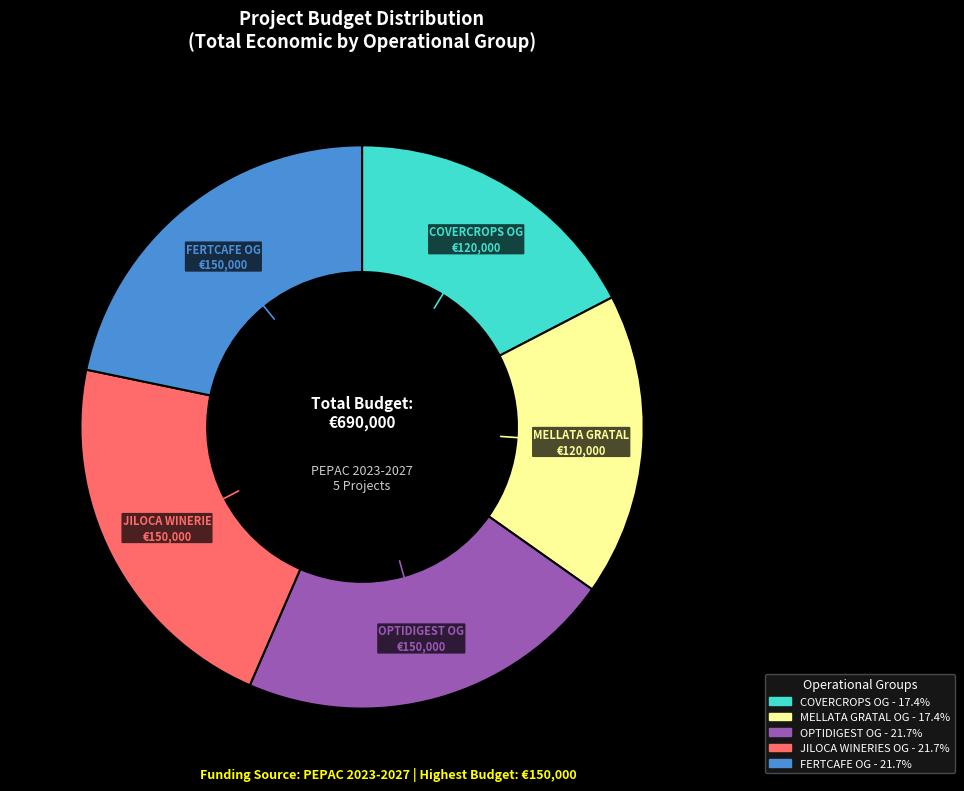

Is the sum of COVERCROPS and FERTCAFE greater than half?

No